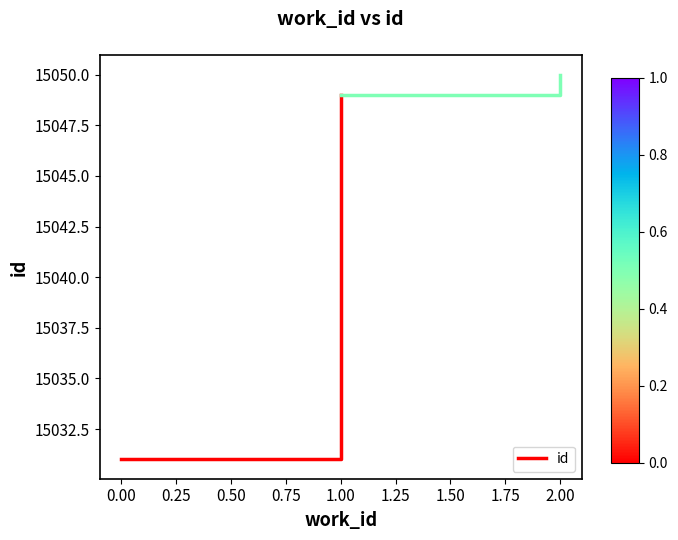

Is it true that the value at 1.00 is 4787?

False